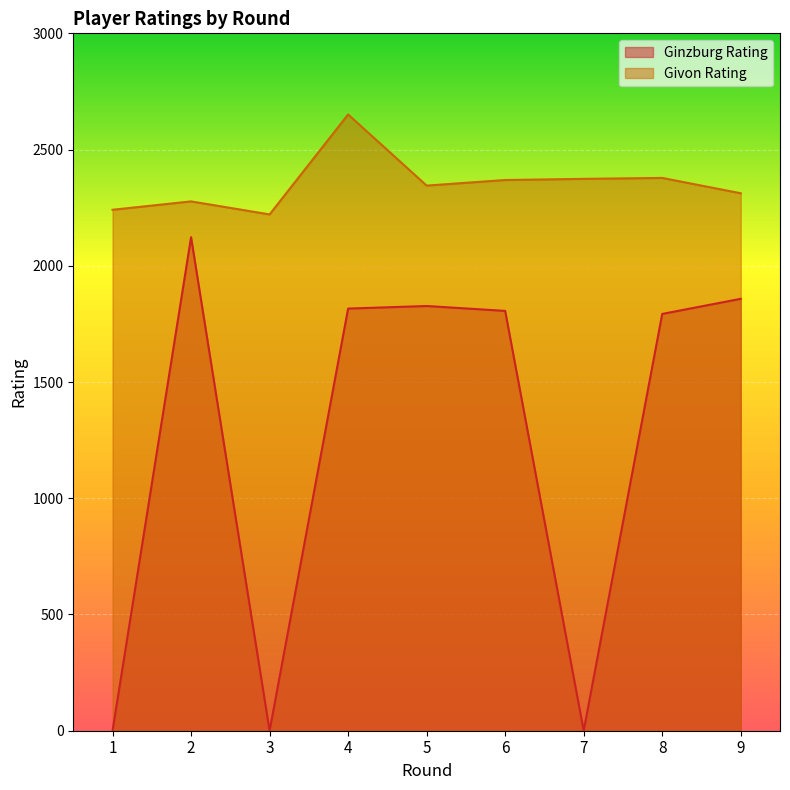

Rank the series by their average value, from highest to lowest.

Givon Rating, Ginzburg Rating